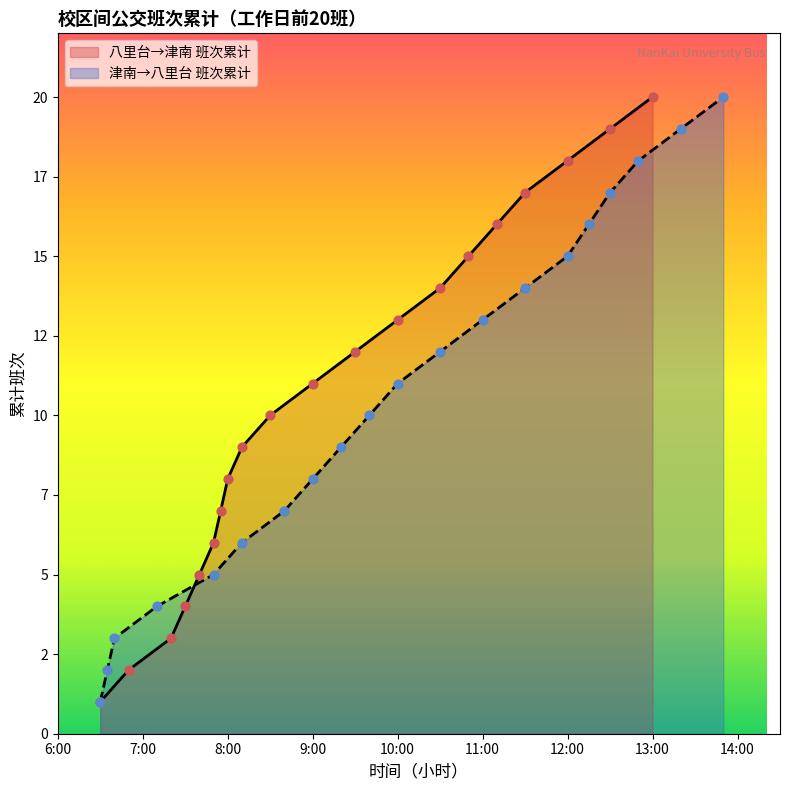

At how many categories does at least one series exceed 12?

8